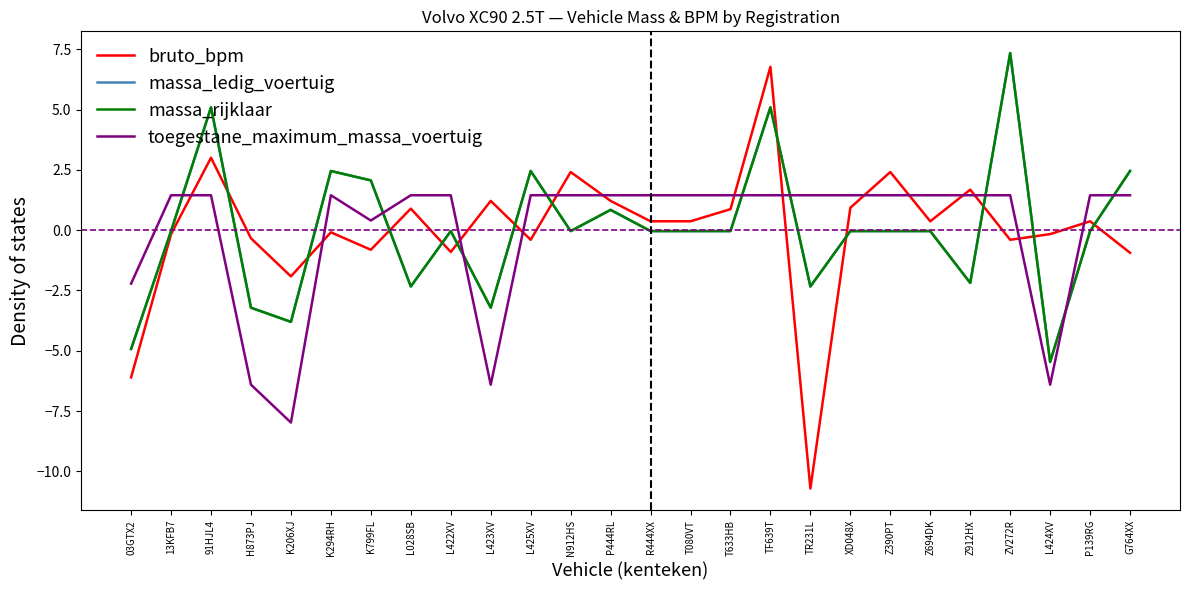

Which series has the widest spread of values?

bruto_bpm